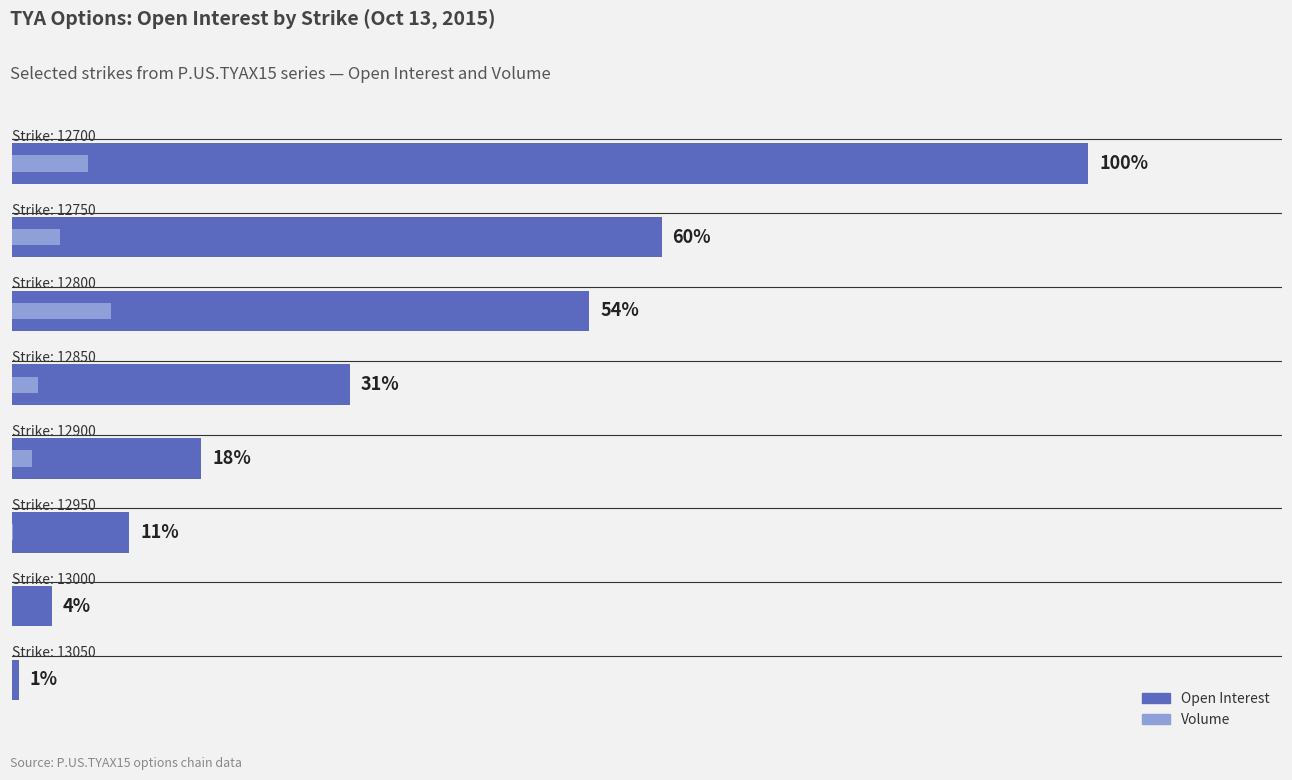

Which series has the largest range (max minus min)?

Open Interest